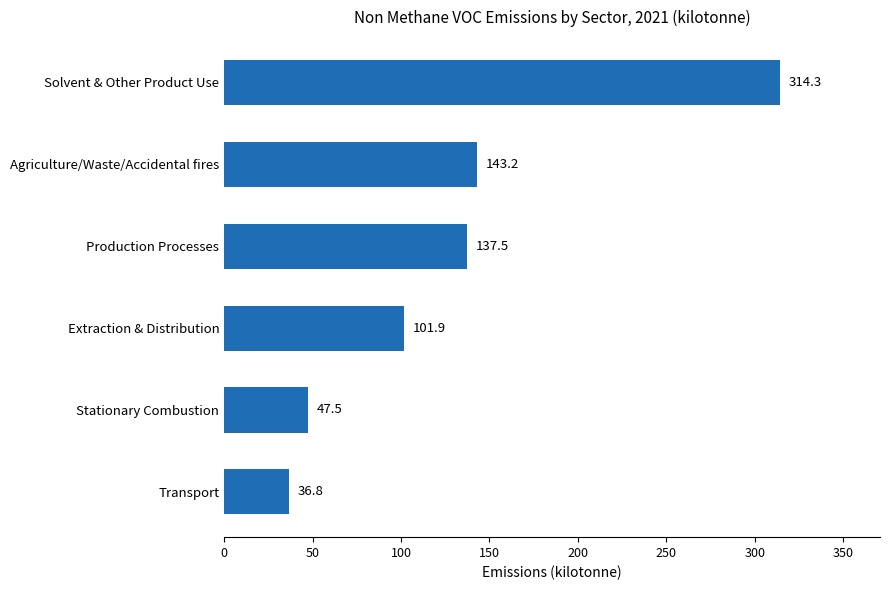

Does the chart contain any negative values?

No